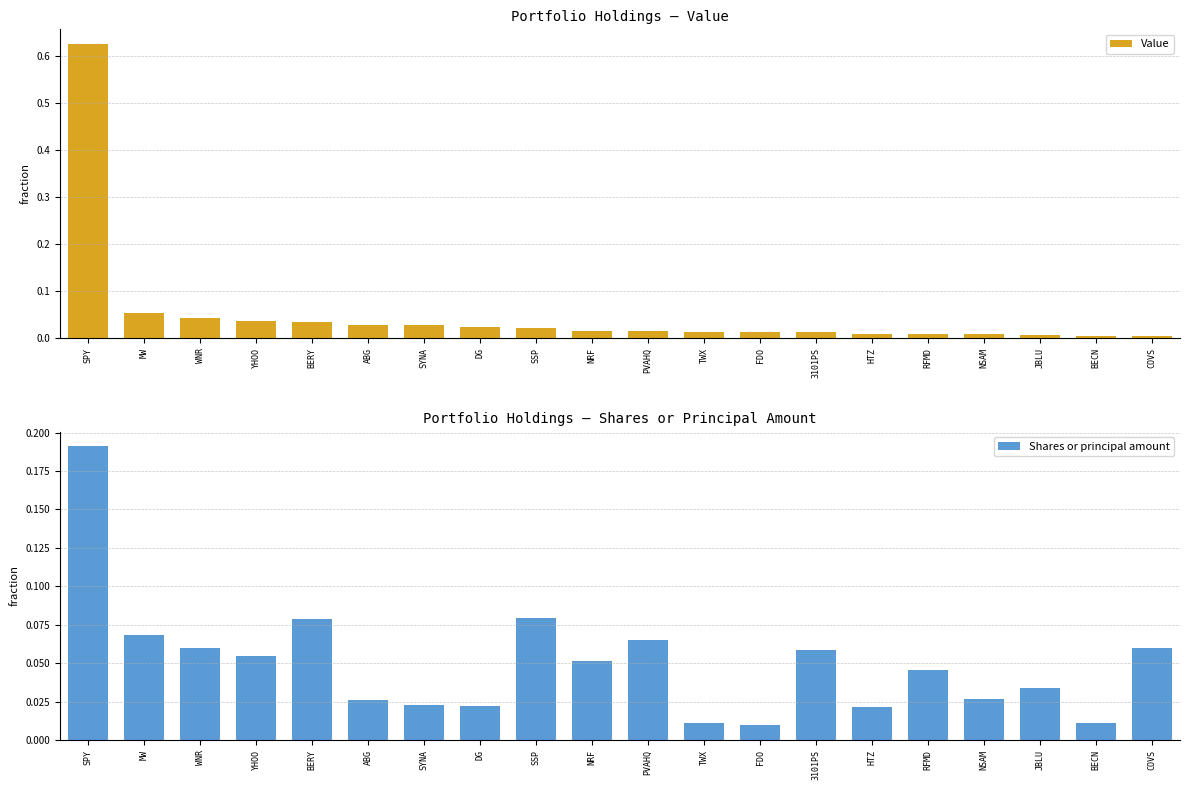

List the series in order of their peak value, highest first.

Value, Shares or principal amount